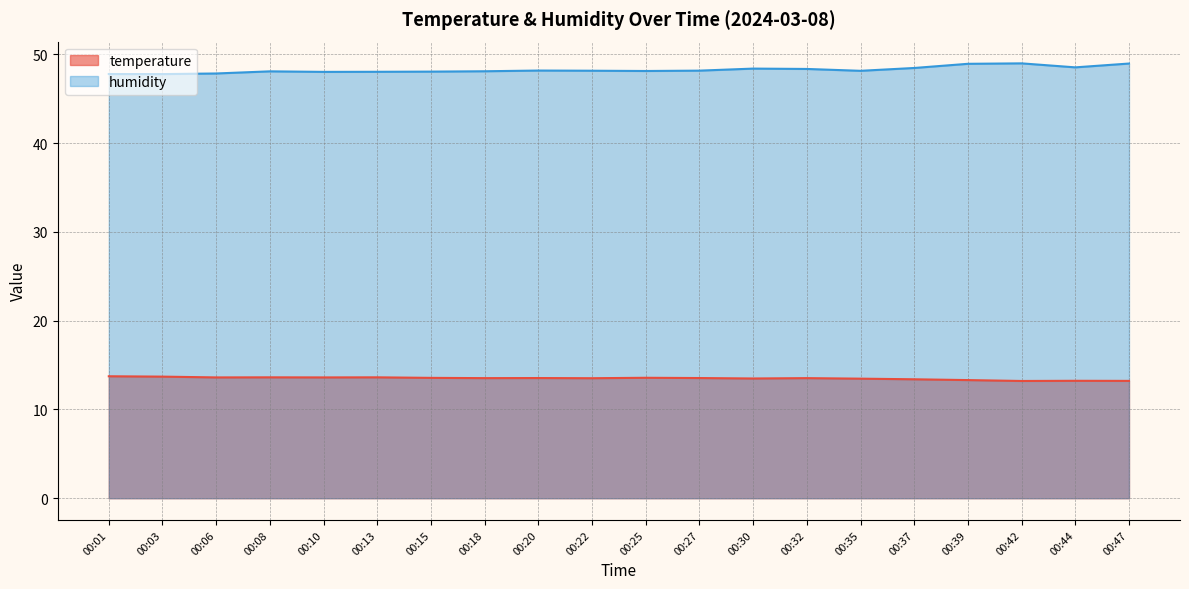

What is the difference between the second highest and second lowest values in the temperature series?

0.5